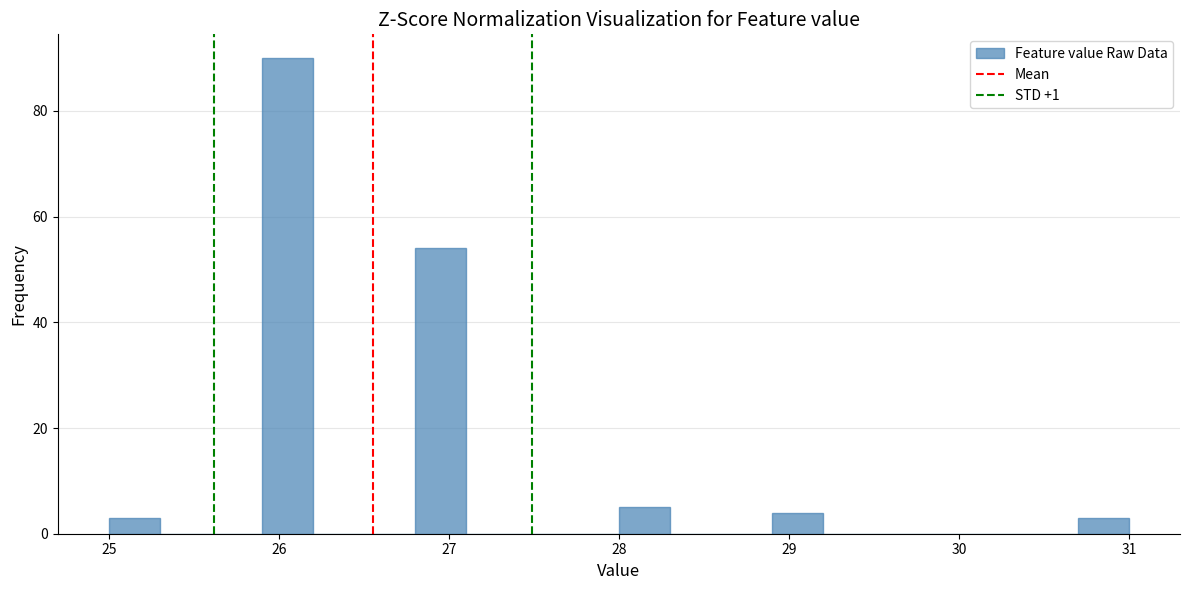

Around what value on the x-axis is the tallest bar? Give the approximate position of its centre, as read against the axis.

26.1